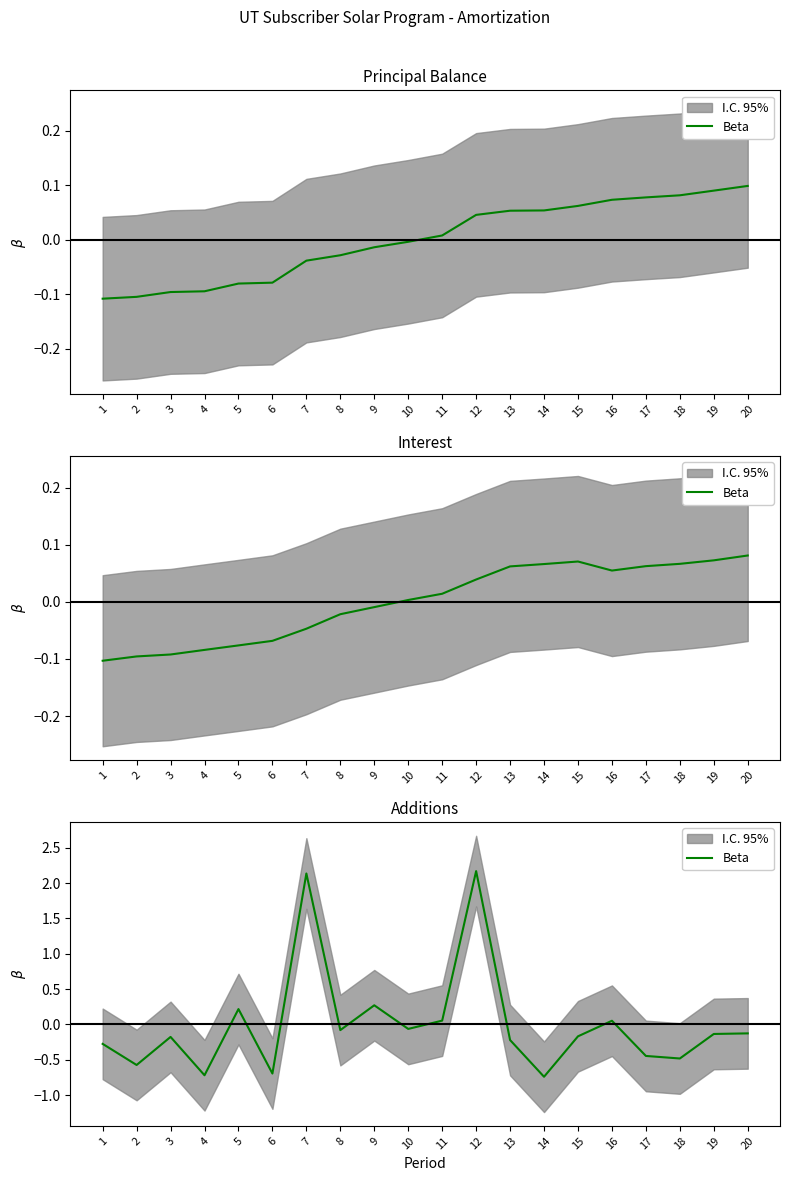

Where does the data first go above 0?

5